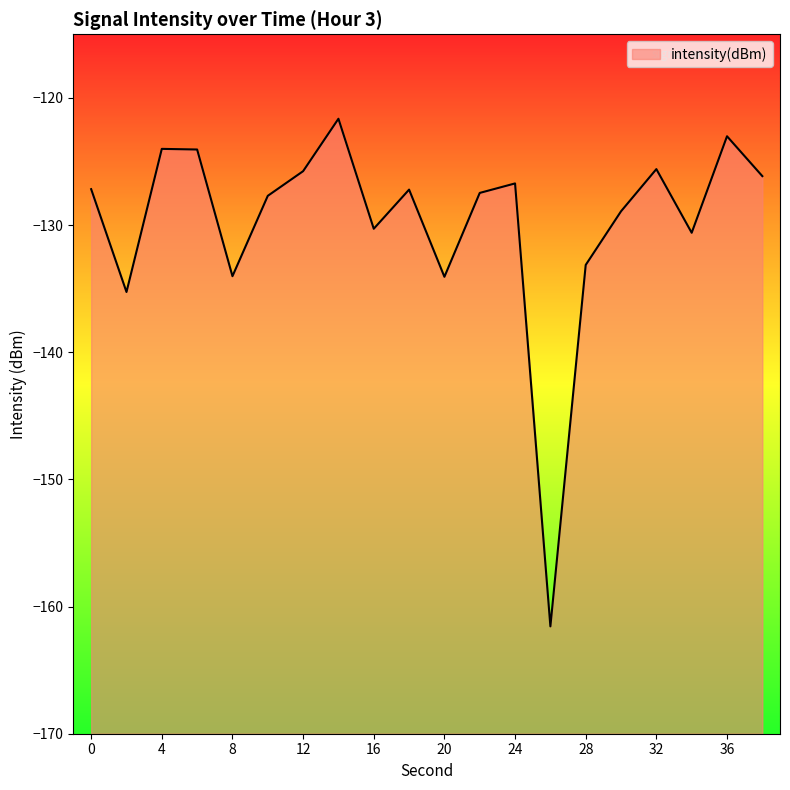

How many points are higher than both their immediate neighbors (excluding endpoints)?

6